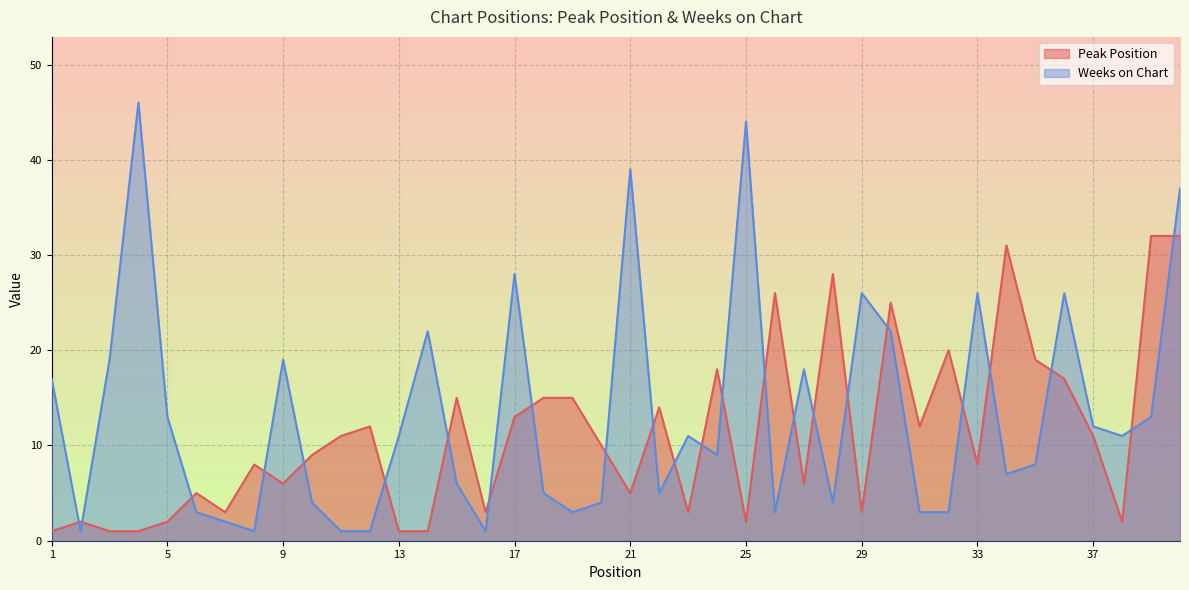

Reading right to left, list all the values displayed in this chart.

Peak Position: 32	32	2	11	17	19	31	8	20	12	25	3	28	6	26	2	18	3	14	5	10	15	15	13	3	15	1	1	12	11	9	6	8	3	5	2	1	1	2	1
Weeks on Chart: 37	13	11	12	26	8	7	26	3	3	22	26	4	18	3	44	9	11	5	39	4	3	5	28	1	6	22	11	1	1	4	19	1	2	3	13	46	19	1	17